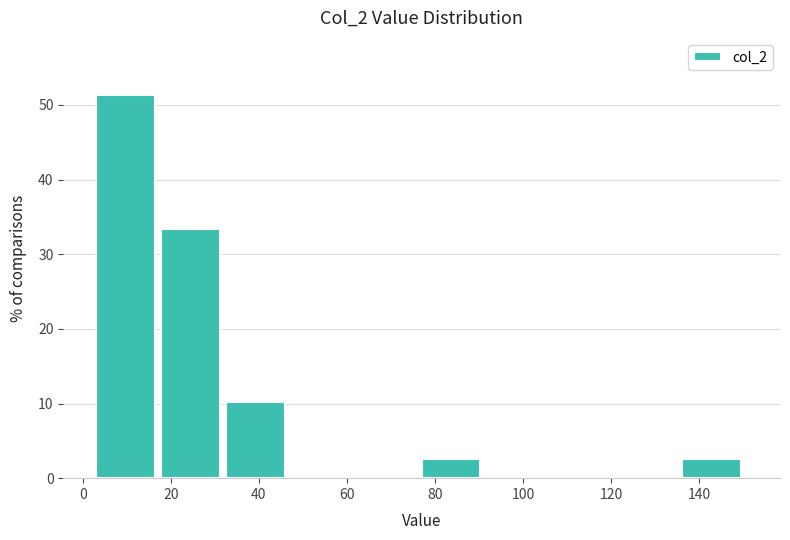

How tall is the bar that spans 136.2 to 151.0 on the x-axis? Neither the bar edges nor the heights are printed on the chart, so give them approximately, as read against the axes.

3